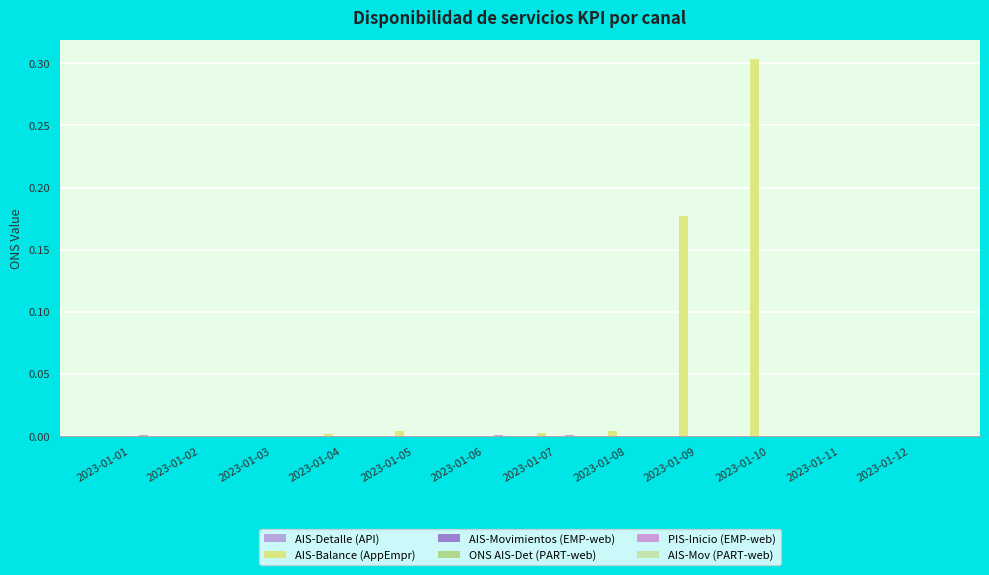

Reading left to right, what are all the values shown in this chart?

AIS-Detalle (API): 0.0	0.0	0.0	0.0	0.0	0.0	0.0	0.0	0.0	0.0	0.0	0.0
AIS-Balance (AppEmpr): 0.0	0.0	0.0	0.0	0.0	0.0	0.0	0.0	0.2	0.3	0.0	0.0
AIS-Movimientos (EMP-web): 0.0	0.0	0.0	0.0	0.0	0.0	0.0	0.0	0.0	0.0	0.0	0.0
ONS AIS-Det (PART-web): 0.0	0.0	0.0	0.0	0.0	0.0	0.0	0.0	0.0	0.0	0.0	0.0
PIS-Inicio (EMP-web): 0.0	0.0	0.0	0.0	0.0	0.0	0.0	0.0	0.0	0.0	0.0	0.0
AIS-Mov (PART-web): 0.0	0.0	0.0	0.0	0.0	0.0	0.0	0.0	0.0	0.0	0.0	0.0